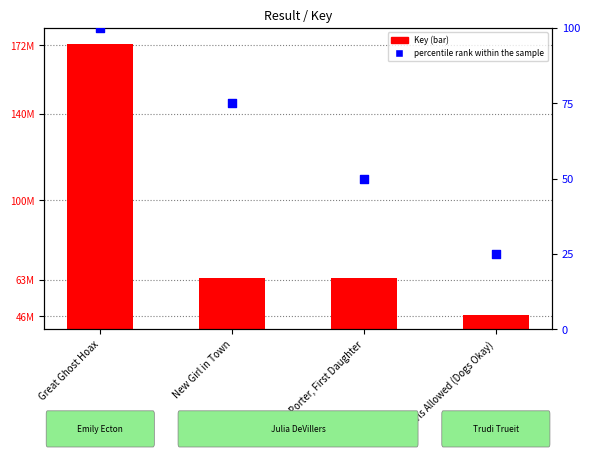

Which series has the widest spread of Y values?

Key